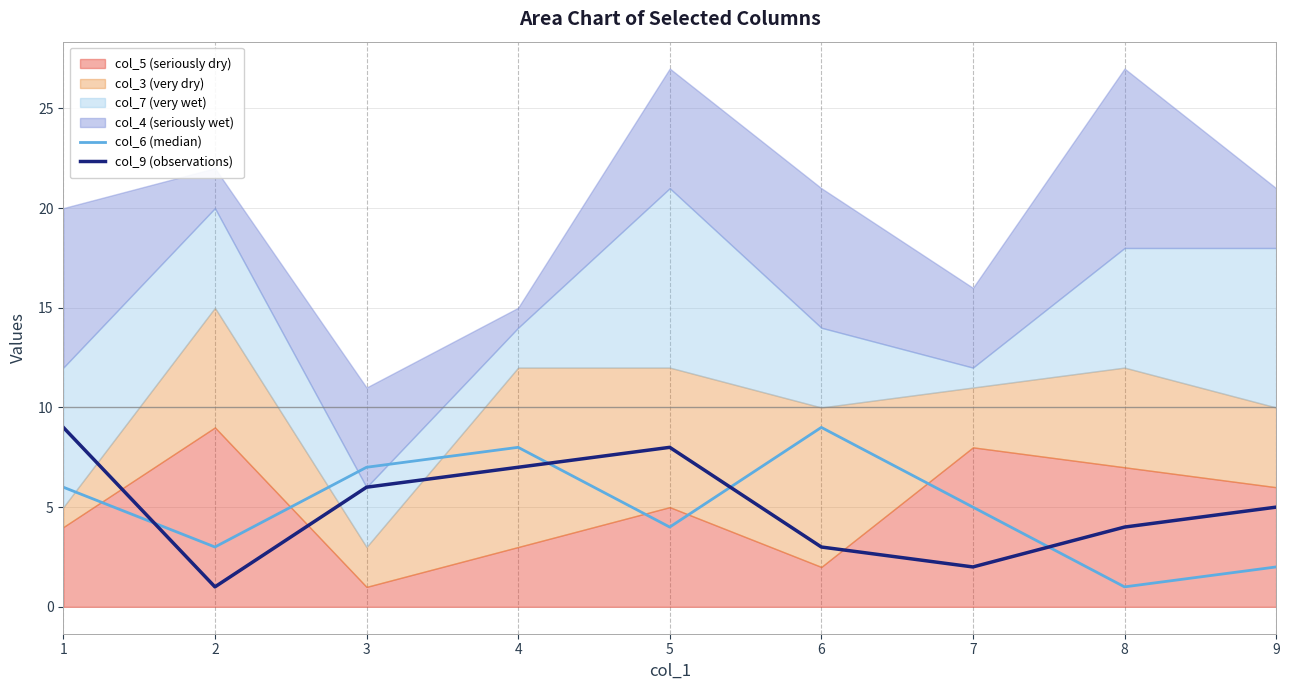

Where is col_9 (observations) nearest to the value 5?

9